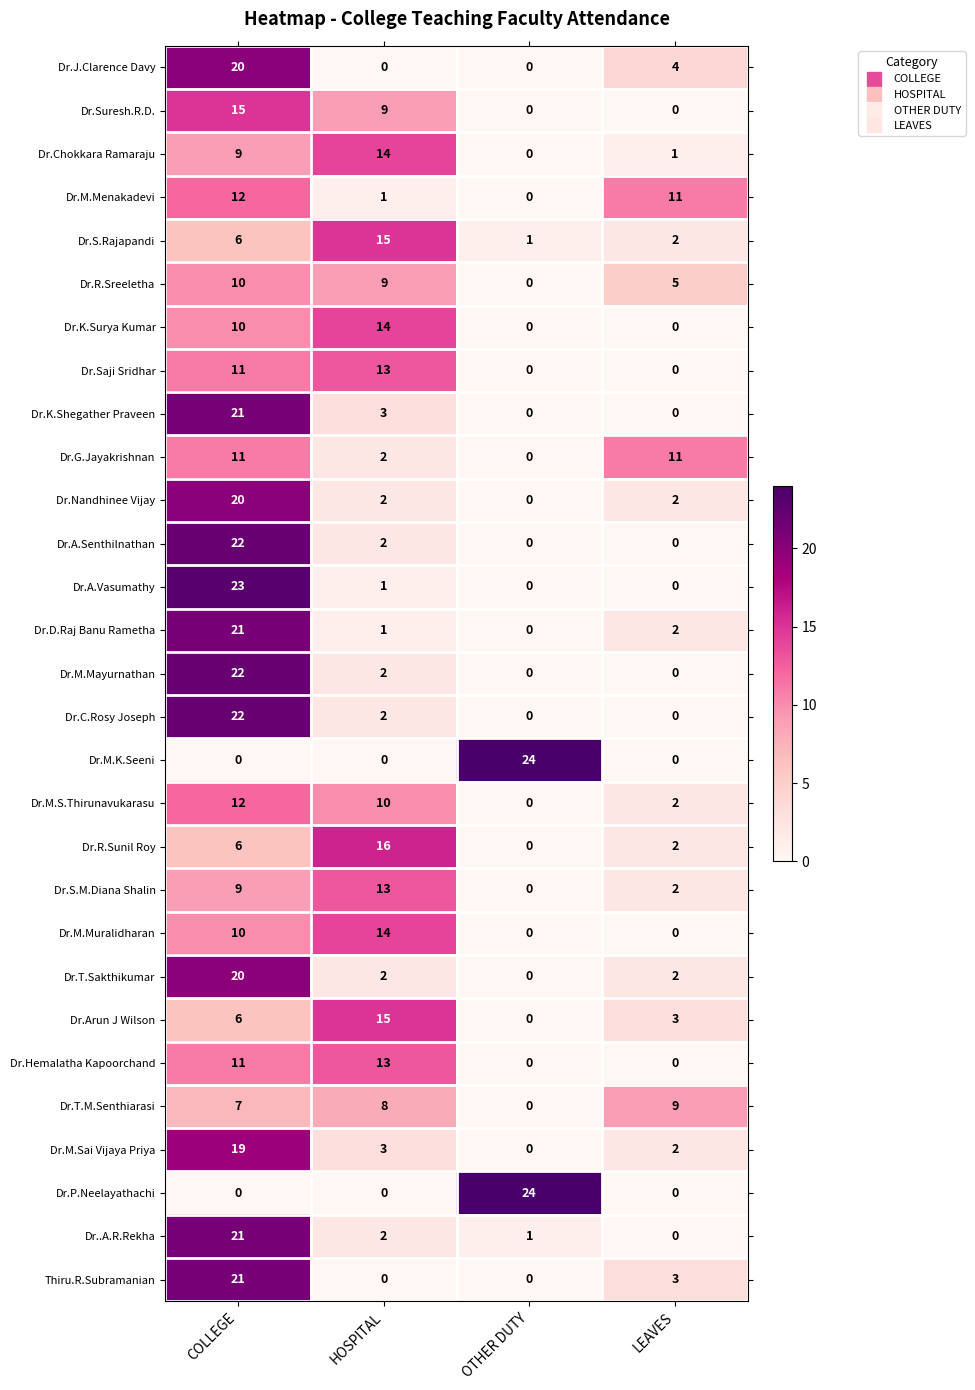

What is the difference between the highest and lowest values at LEAVES?

11